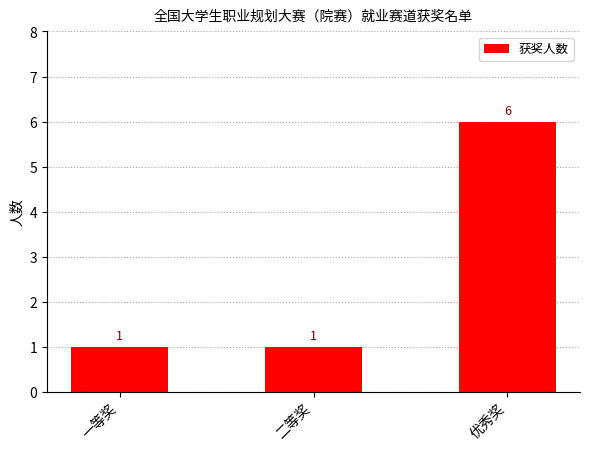

What is the label of the 2nd bar from the right?

二等奖